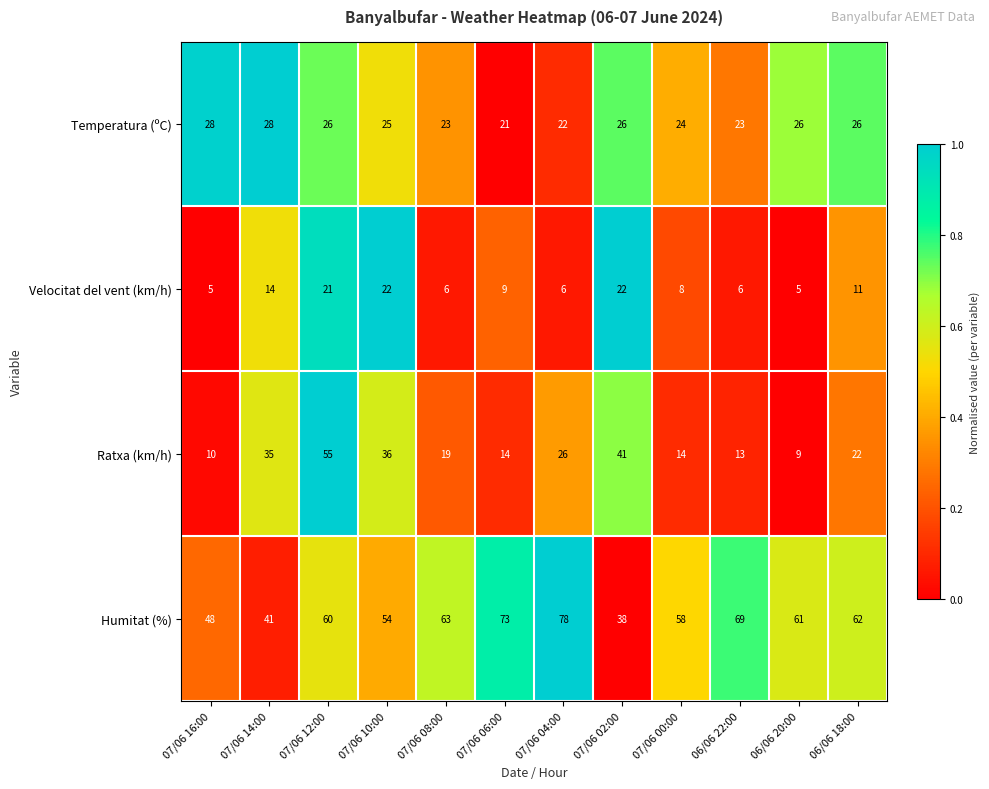

Count the number of data series in this chart.

4